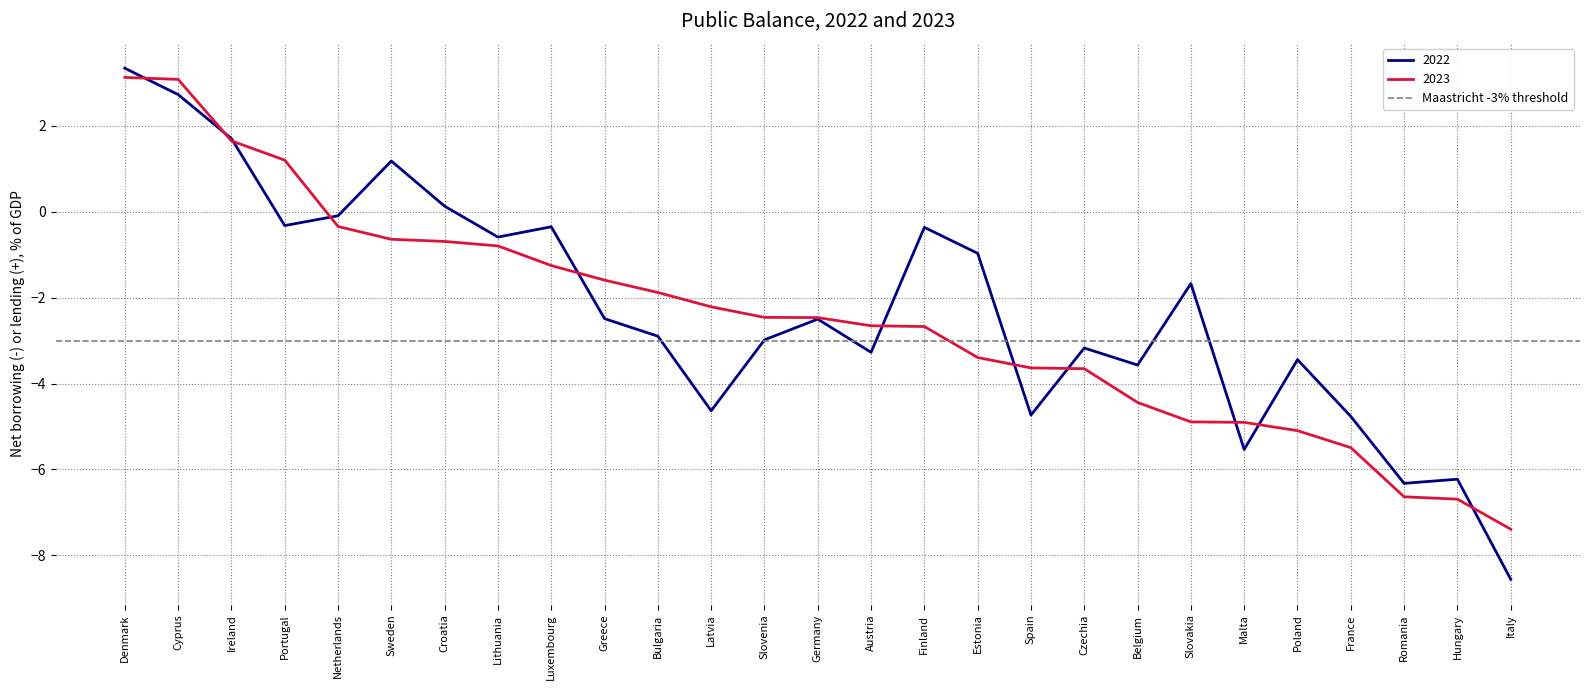

What is the label of the 16th point from the right?

Latvia